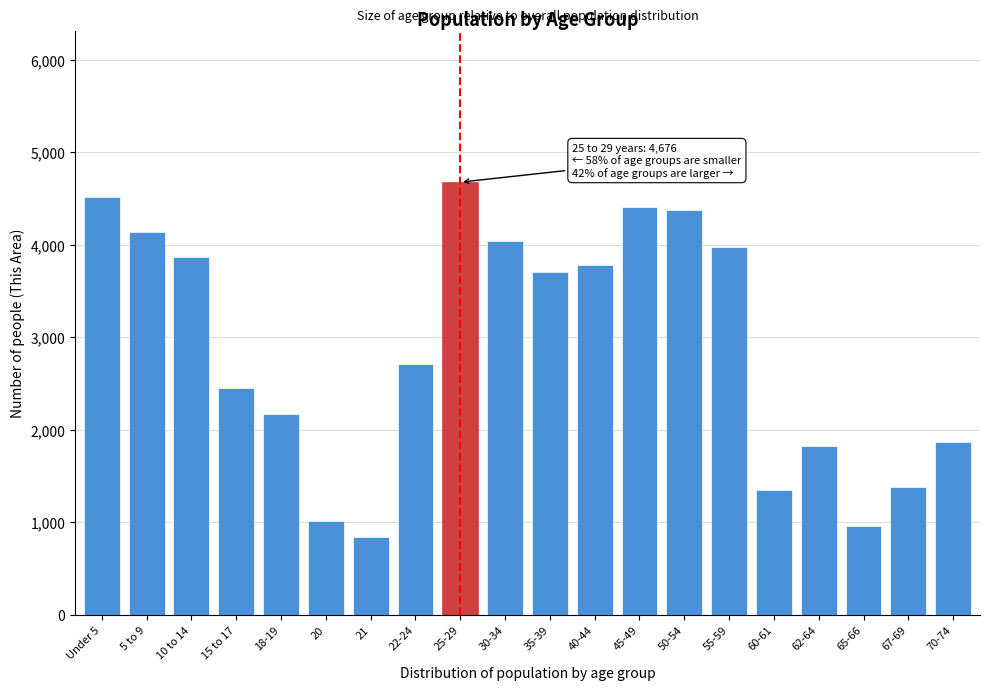

Reading left to right, transcribe all the data shown in this chart.

Under 5=4521	5 to 9=4141	10 to 14=3872	15 to 17=2452	18-19=2169	20=1013	21=839	22-24=2714	25-29=4676	30-34=4035	35-39=3707	40-44=3780	45-49=4411	50-54=4371	55-59=3973	60-61=1353	62-64=1824	65-66=961	67-69=1384	70-74=1871